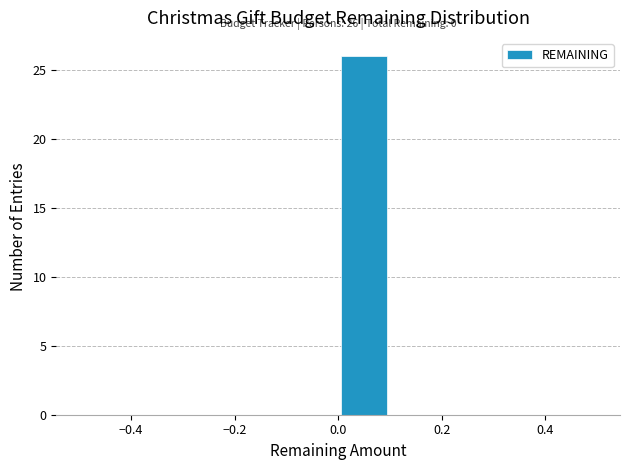

Which range on the x-axis has the tallest bar?

0.0 to 0.1